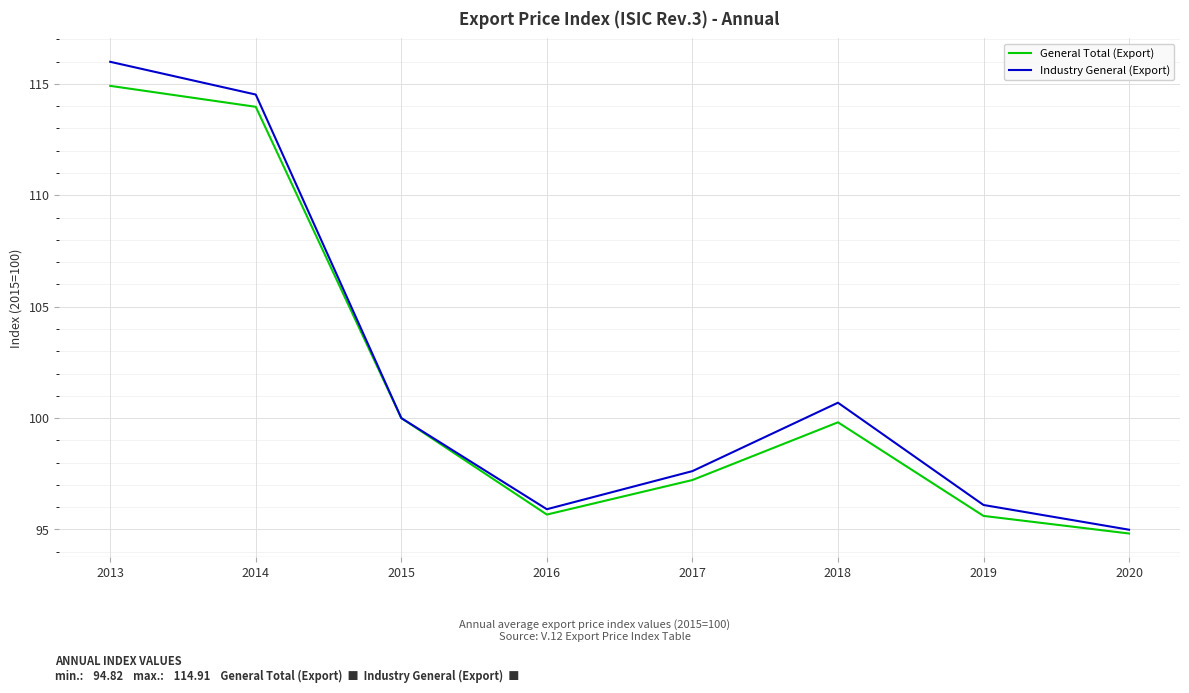

Is the value of Industry General (Export) at 2013 greater than the value of General Total (Export) at 2019?

Yes